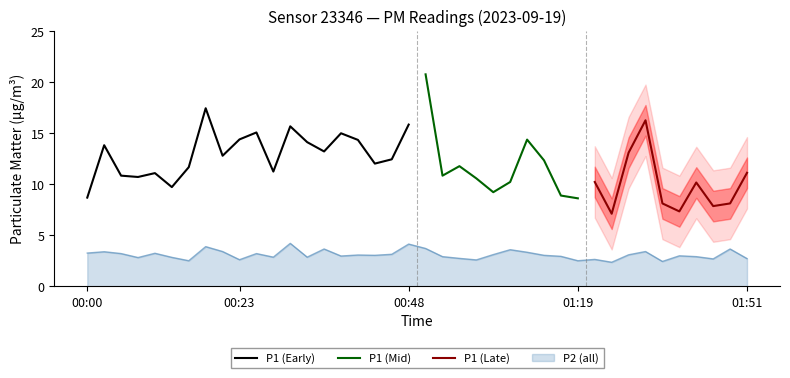

What is the value of the 23rd point from the left?

2.8